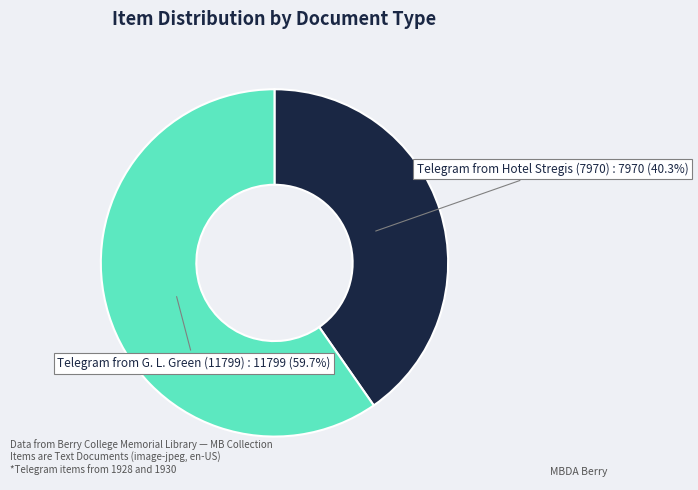

How many slices are in this pie chart?

2